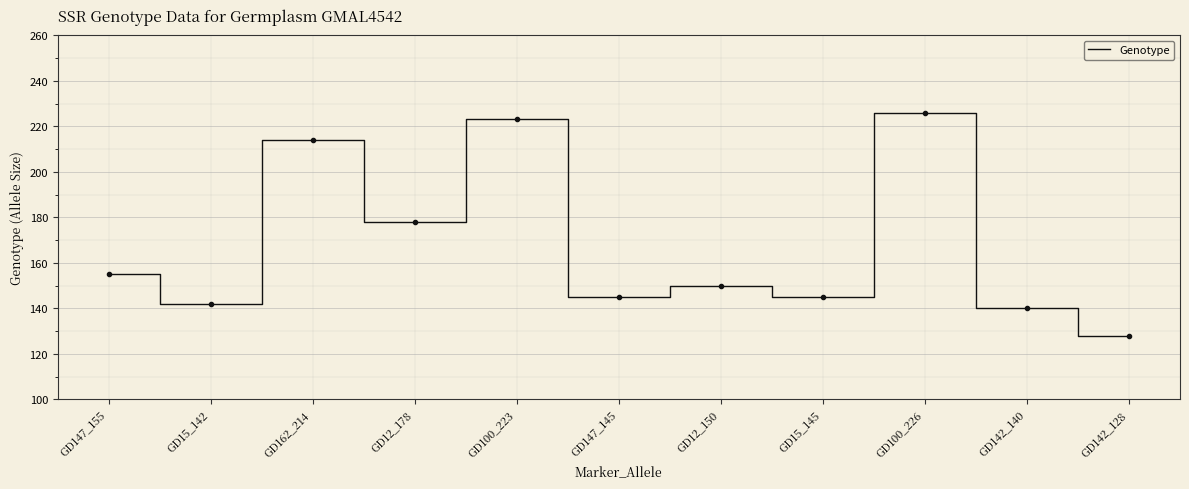

Where is the first local maximum?

GD162_214